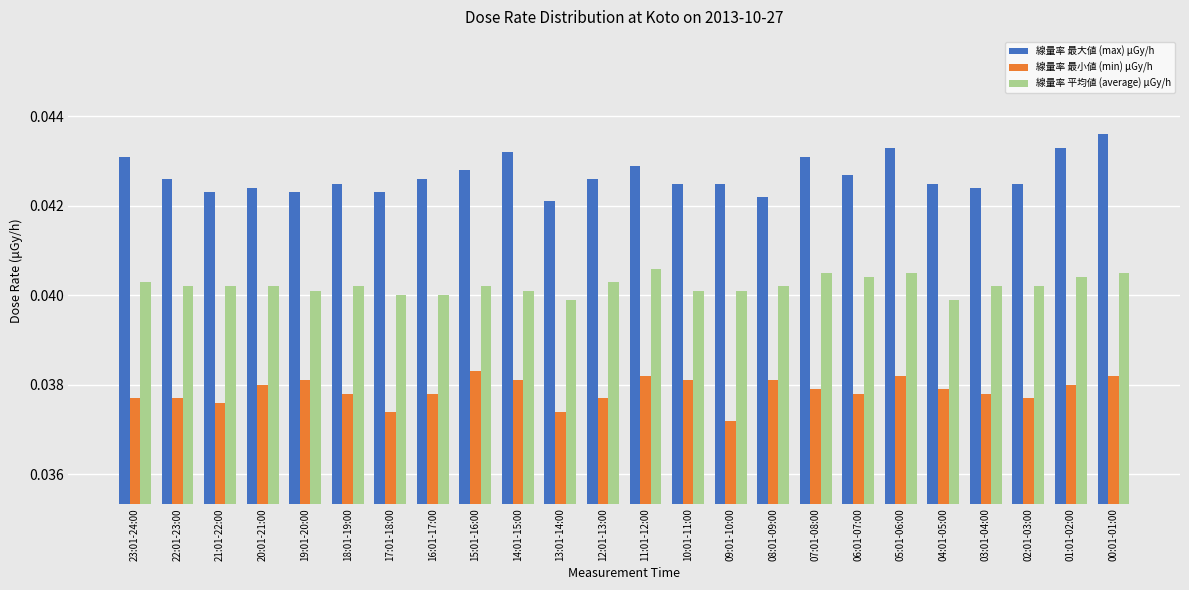

At which label does 線量率 平均値 (average) μGy/h reach its peak?

11:01-12:00